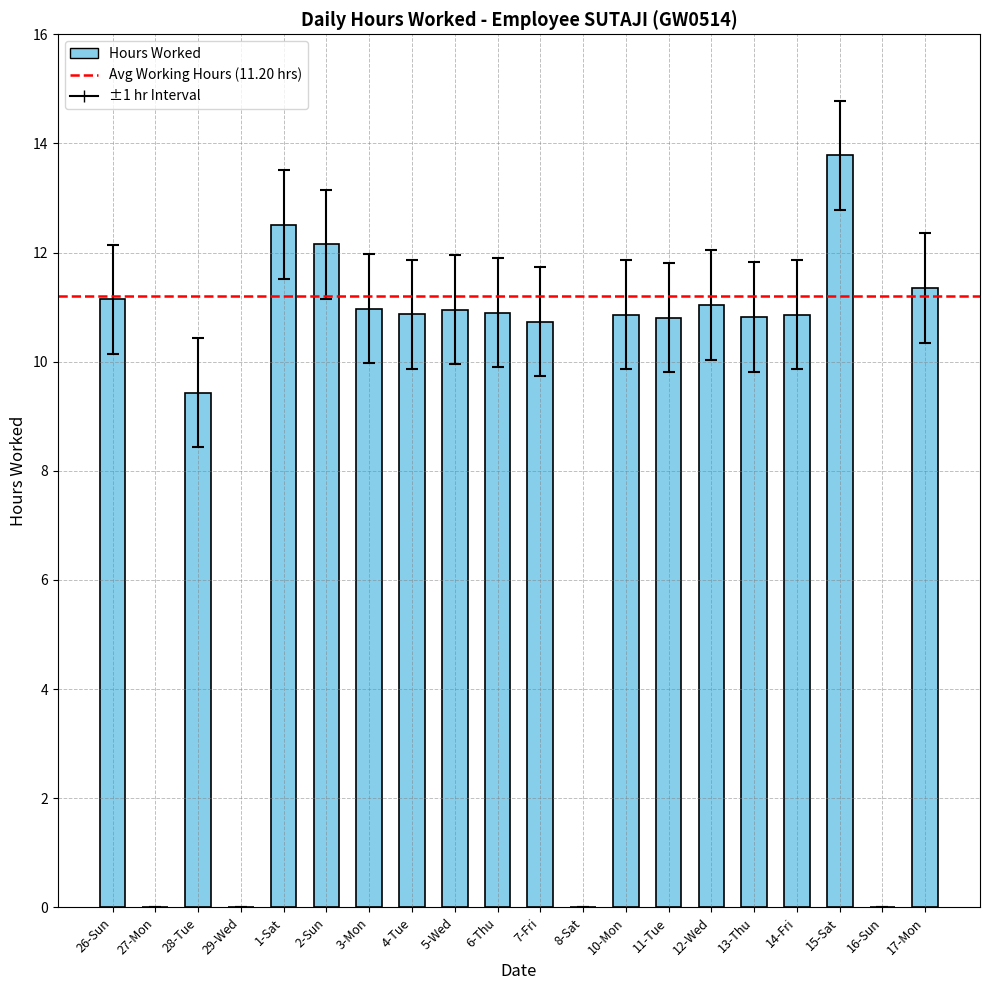

What is the ratio of the value at 12-Wed to the value at 5-Wed?

1.0